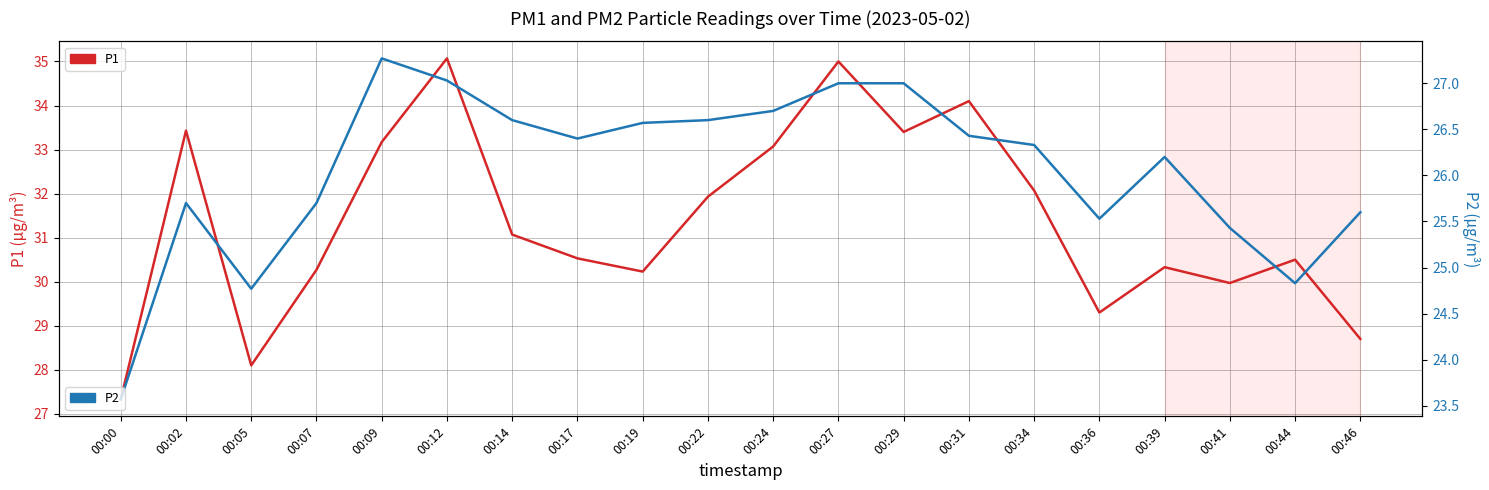

Is the value of P1 at 00:27 greater than the value of P2 at 00:31?

Yes